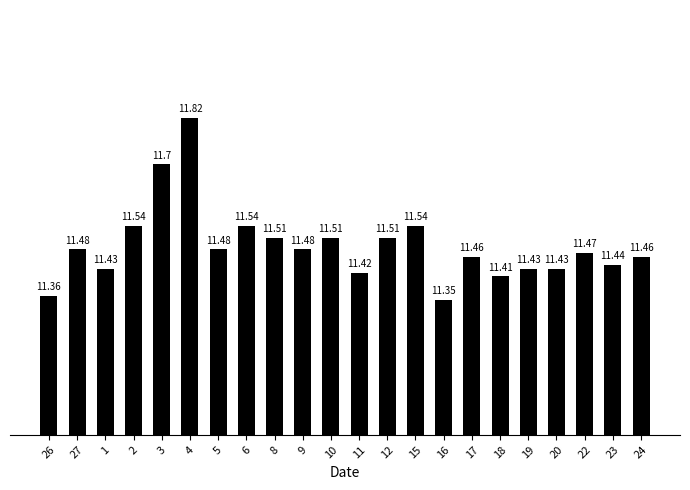

What is the value of the 16th bar from the left?

11.5